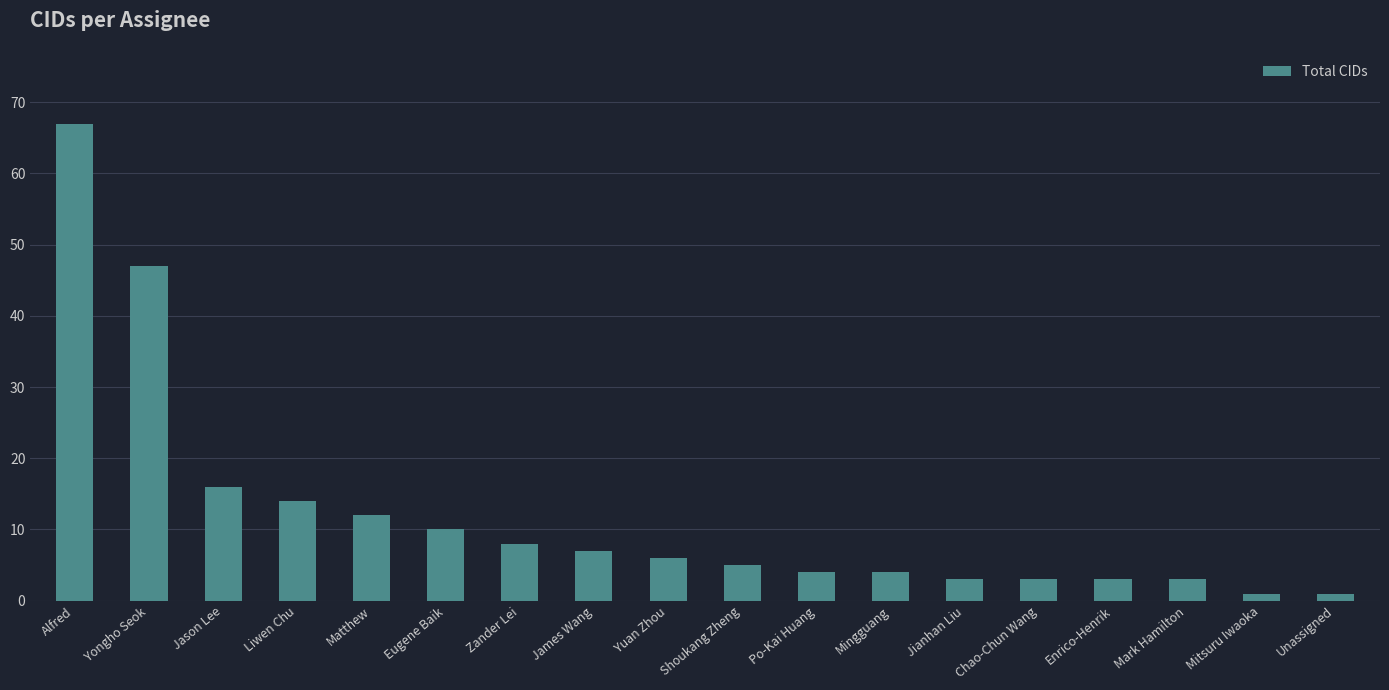

Does the chart contain any negative values?

No